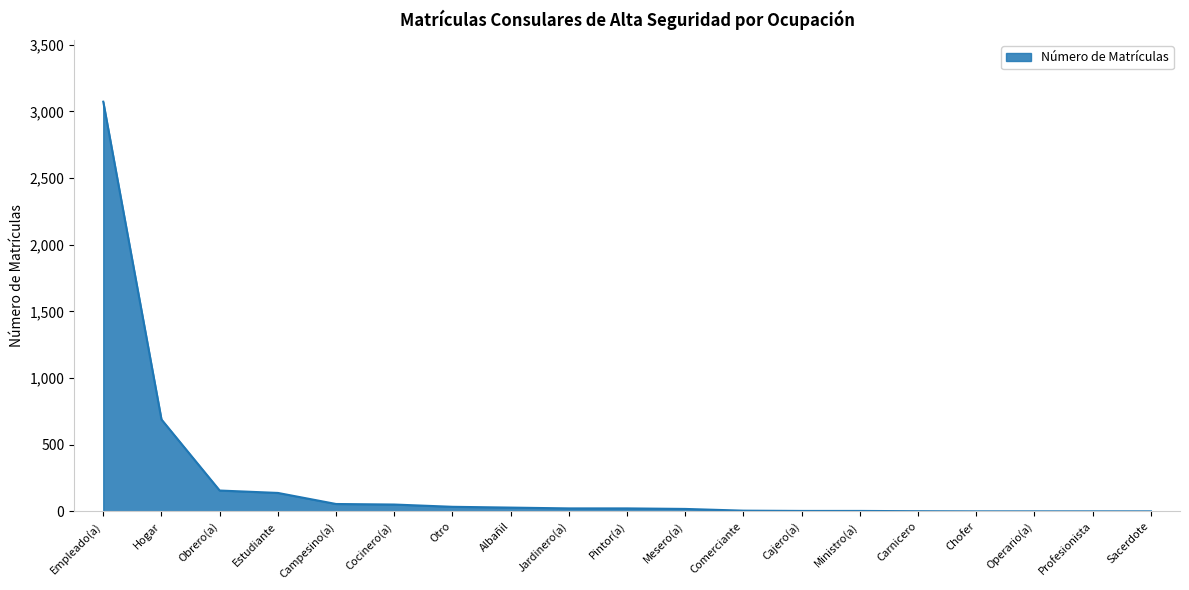

How many lines are shown in the chart?

1